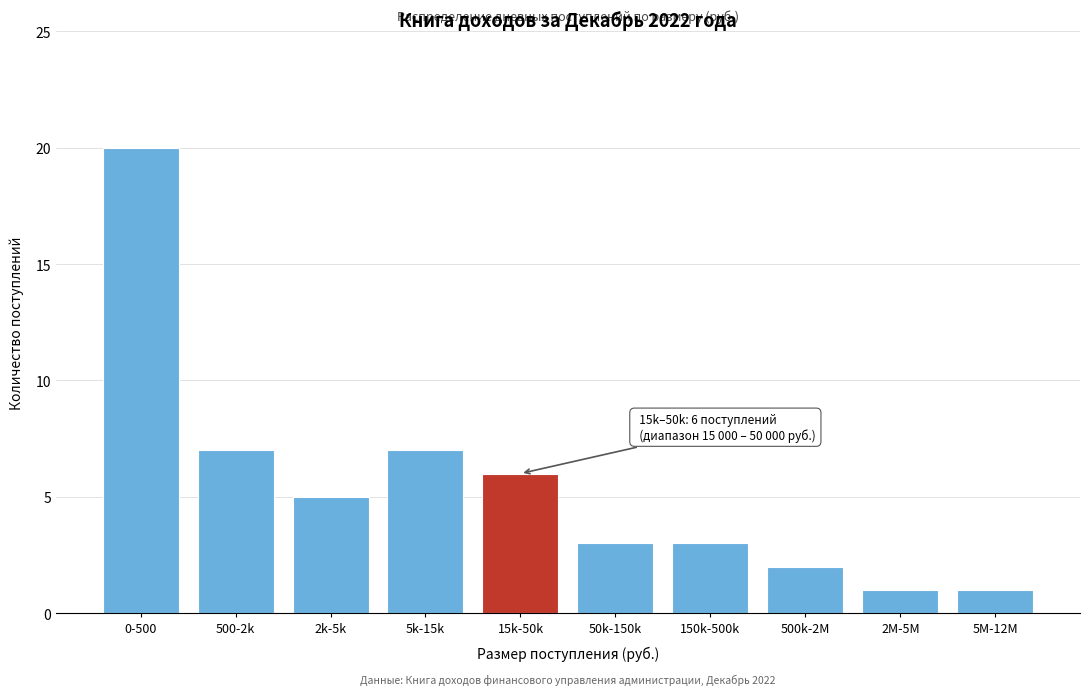

Reading right to left, transcribe all the data shown in this chart.

5M-12M=1	2M-5M=1	500k-2M=2	150k-500k=3	50k-150k=3	15k-50k=6	5k-15k=7	2k-5k=5	500-2k=7	0-500=20